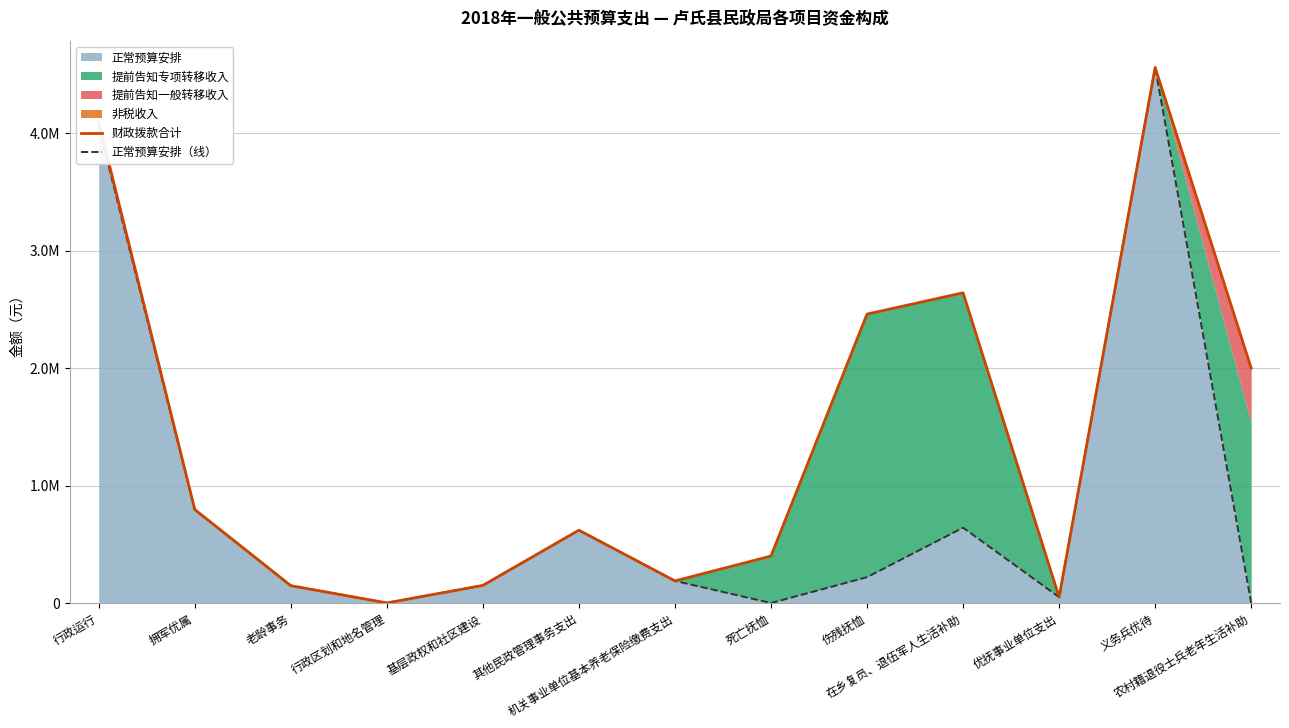

List the series in order of their peak value, highest first.

财政拨款合计, 正常预算安排（线）